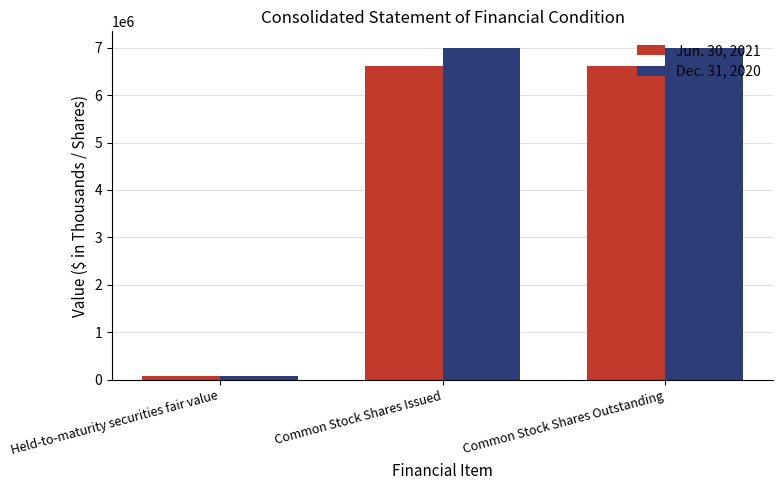

What are all the series names shown in the legend?

Jun. 30, 2021, Dec. 31, 2020